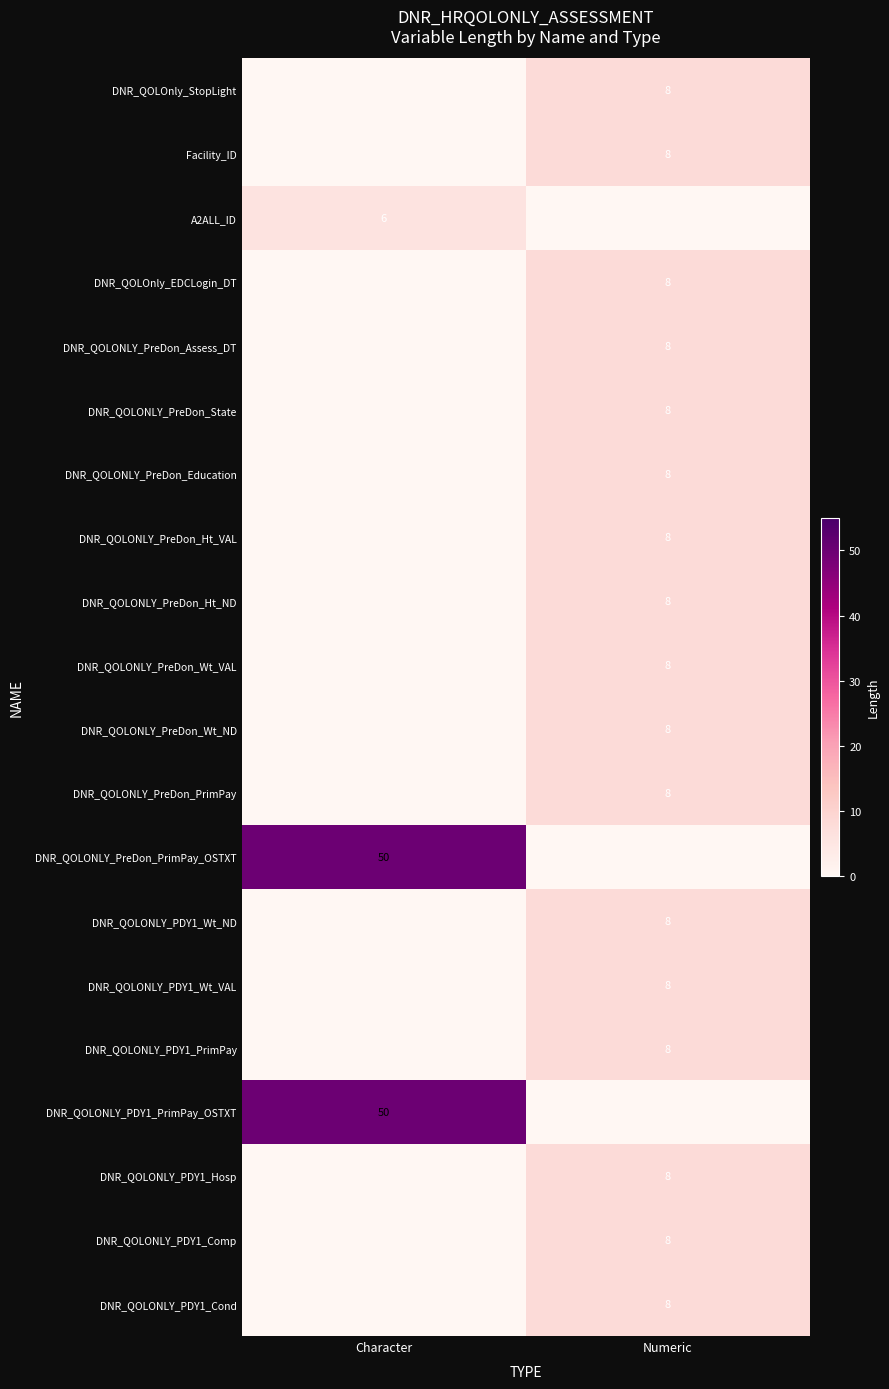

True or false: Facility_ID has a value of 8 at Numeric.

True